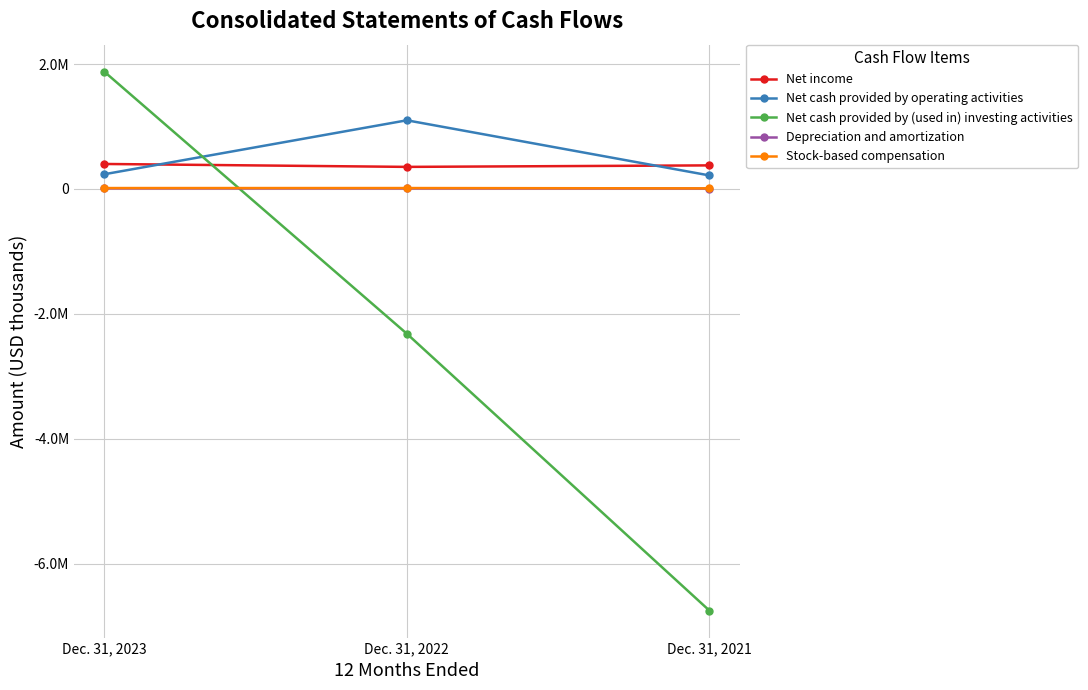

Is the value of Net cash provided by (used in) investing activities at Dec. 31, 2023 greater than the value of Stock-based compensation at Dec. 31, 2023?

Yes